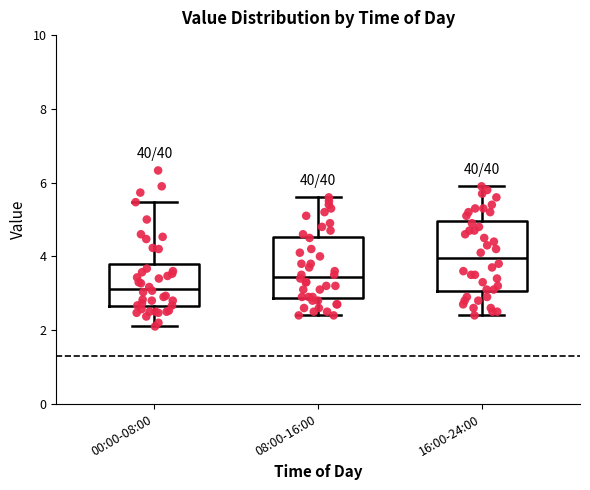

Reading left to right, read every box against the y-axis: the position of its median line, the range the box covers, and the ends of its whiskers. The values are not printed on the chart, so give them approximately, as read against the axis.

00:00-08:00: median 3.2, box 2.6 to 3.8, whiskers 2.2 to 5.4
08:00-16:00: median 3.4, box 2.8 to 4.6, whiskers 2.4 to 5.6
16:00-24:00: median 4.0, box 3.0 to 5.0, whiskers 2.4 to 6.0